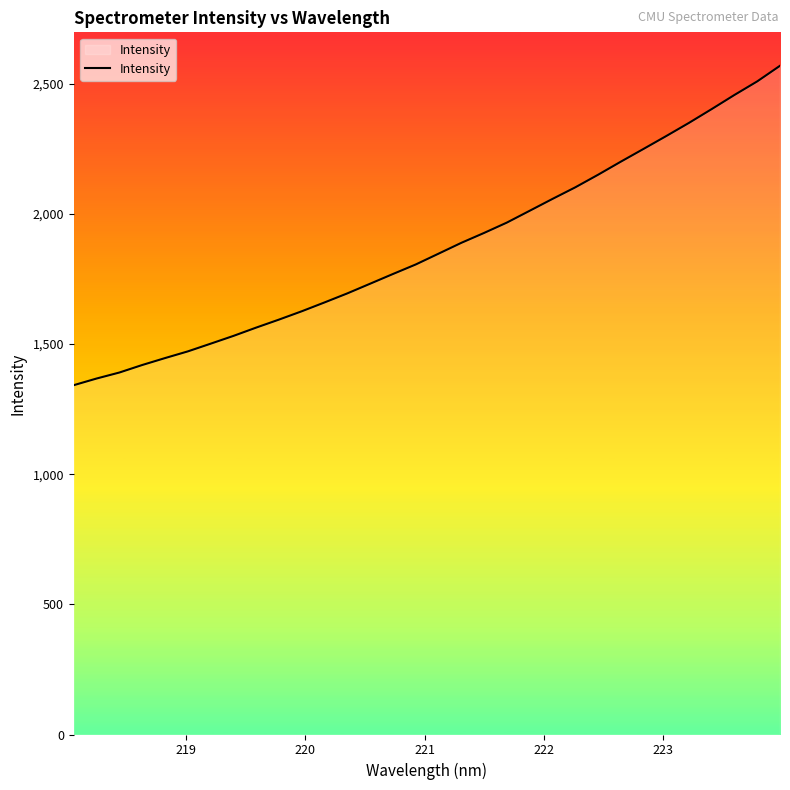

What is the smallest value displayed?

1341.7